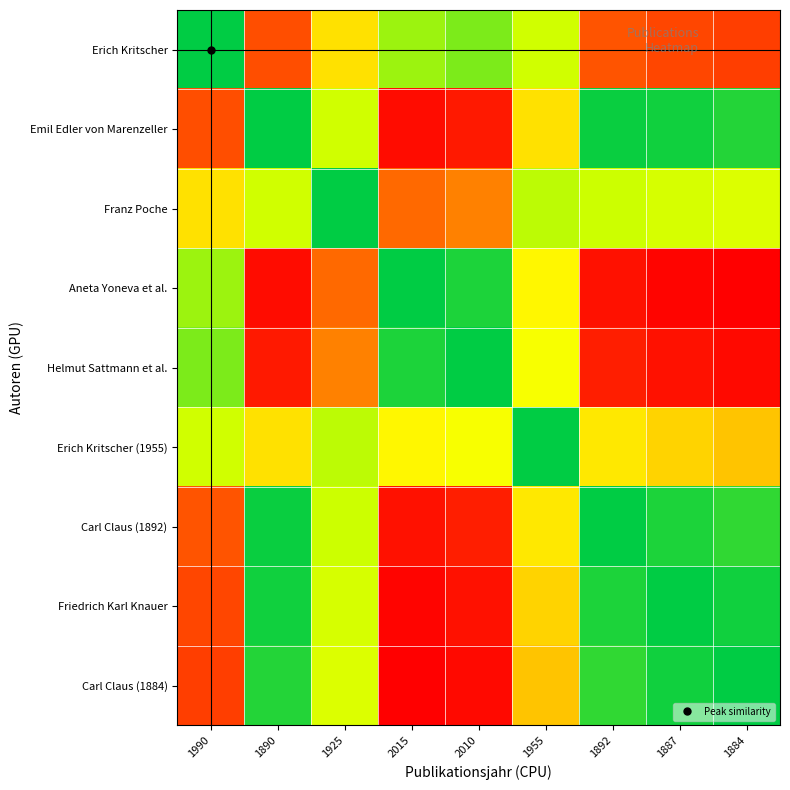

What is the spread (max minus min) of values at 1955?

71